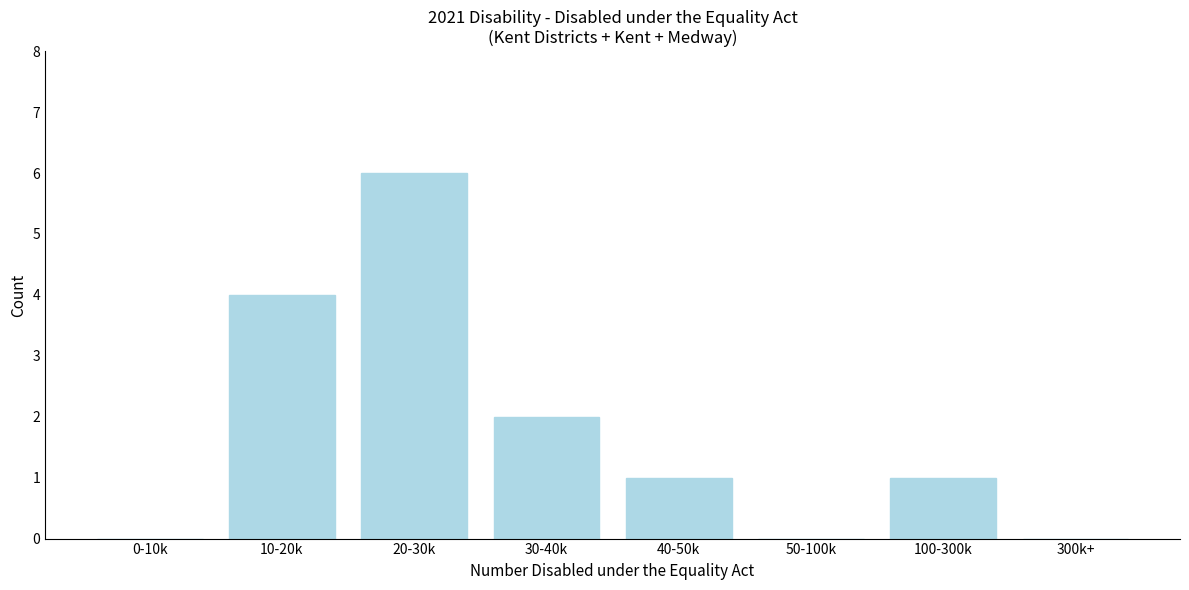

Reading left to right, transcribe all the data shown in this chart.

0-10k=0	10-20k=4	20-30k=6	30-40k=2	40-50k=1	50-100k=0	100-300k=1	300k+=0